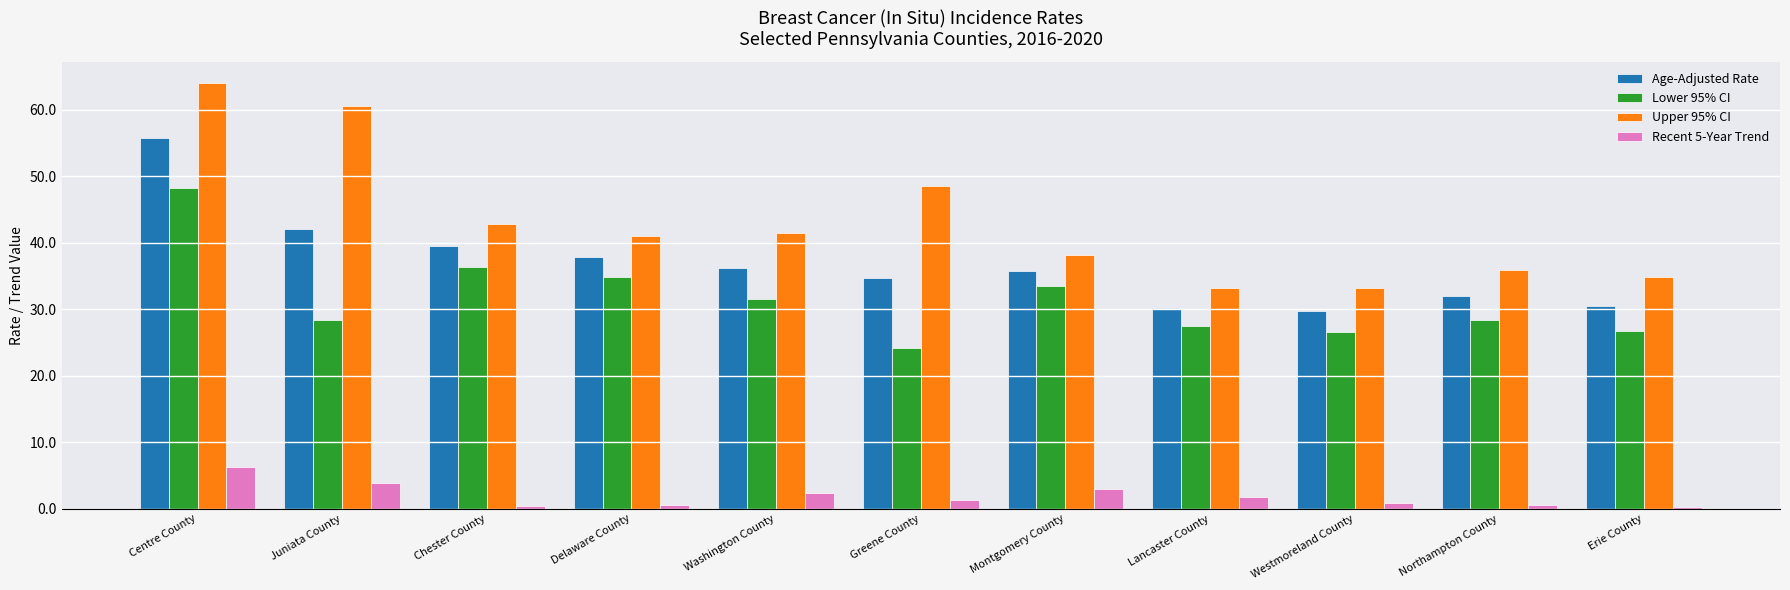

How many values in the Lower 95% CI series exceed 28?

7